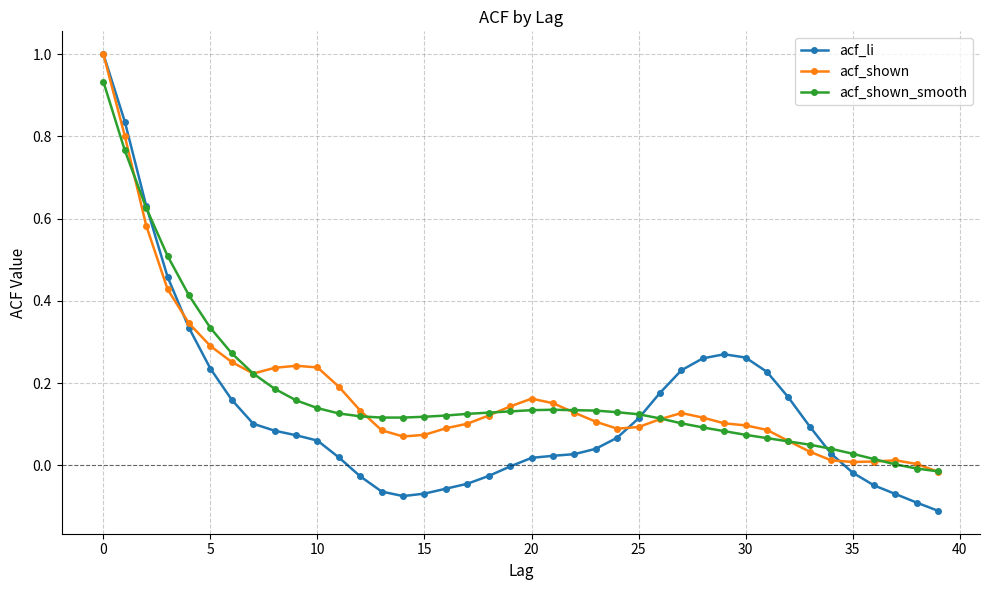

Which series has the widest spread of values?

acf_li